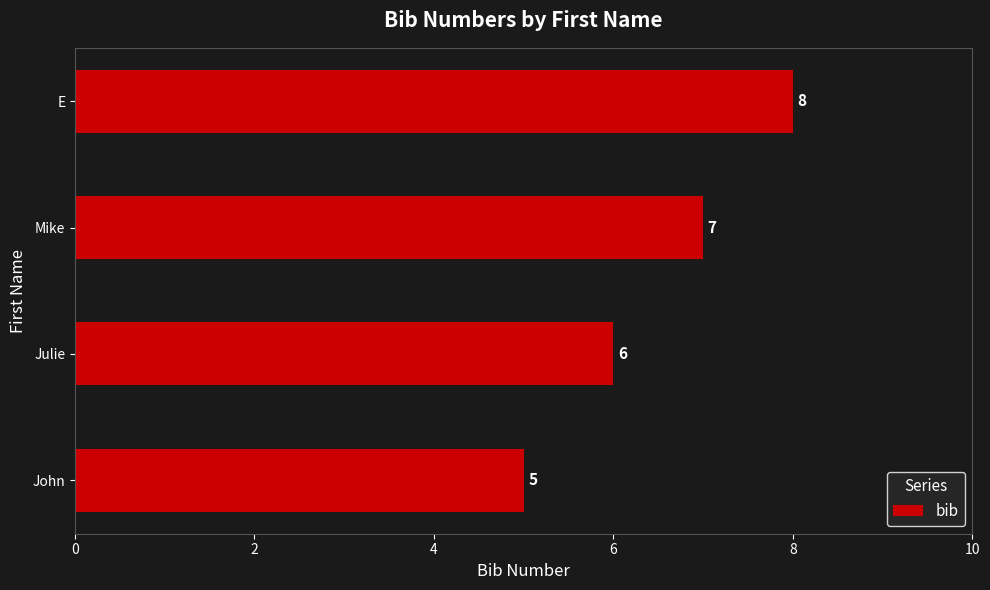

Rank the categories by value from highest to lowest.

E, Mike, Julie, John